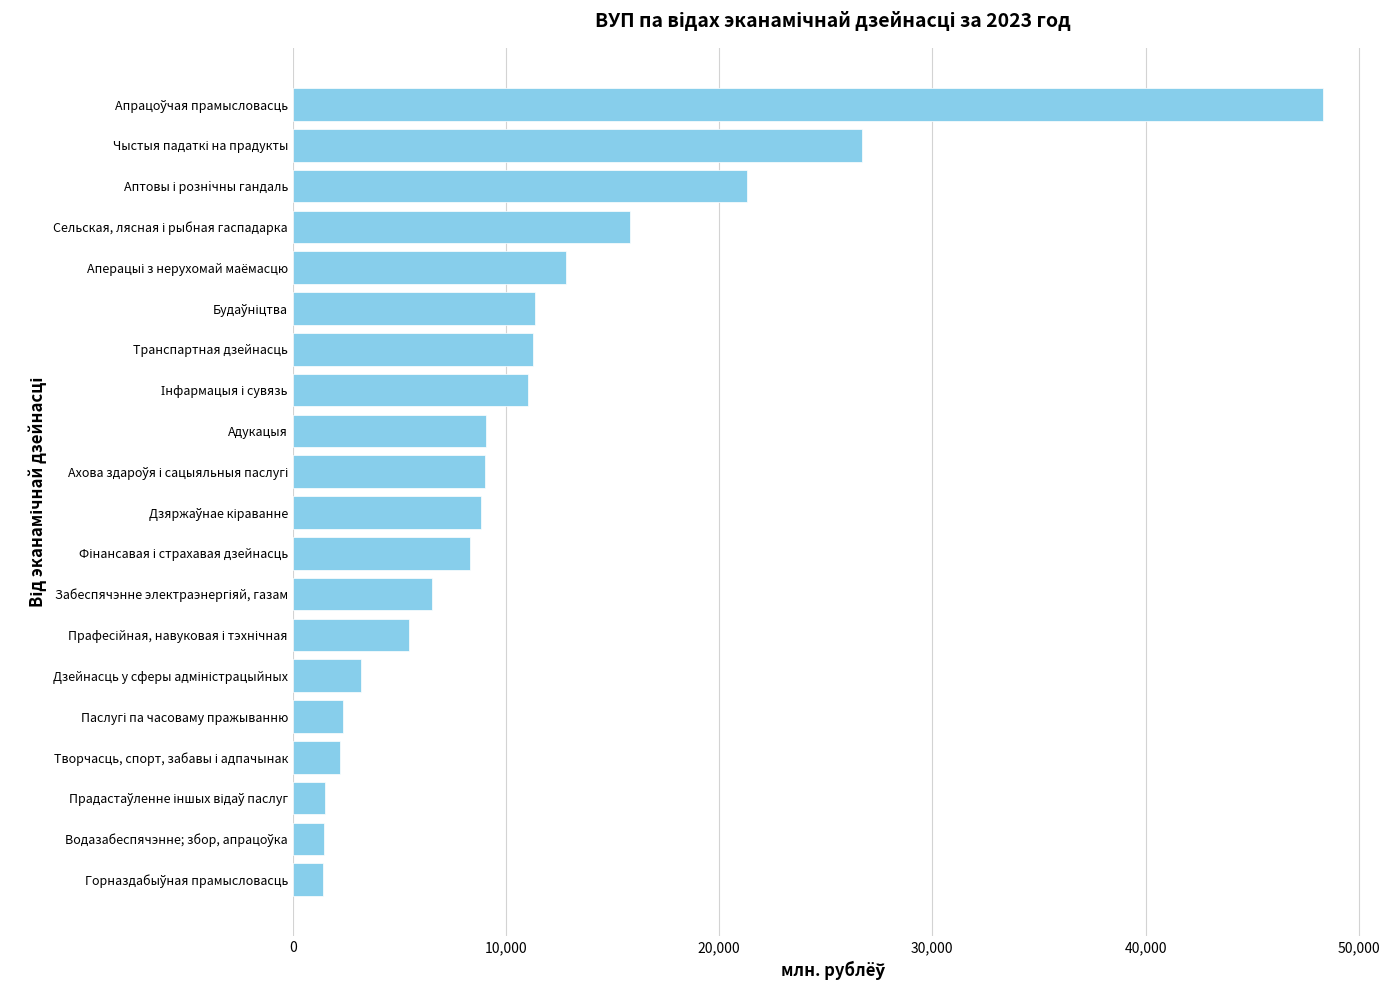

What is the difference between the maximum and minimum values?

46868.1